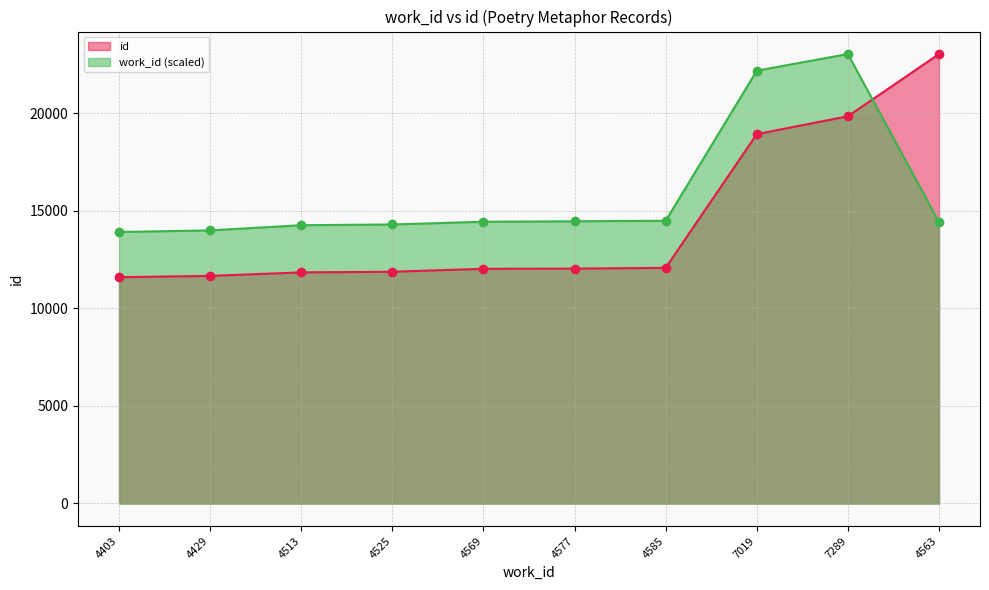

How many times do id and work_id cross each other?

1